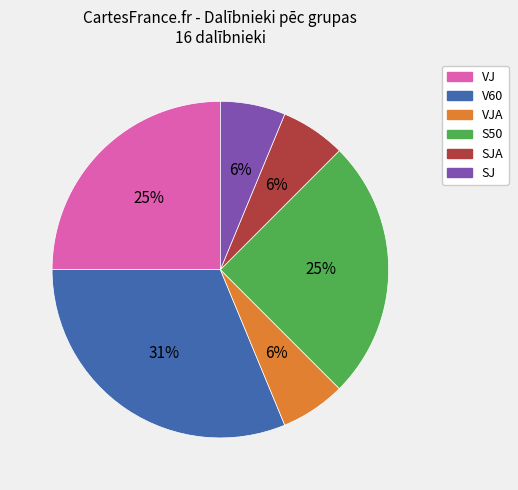

To the nearest percent, what is the average slice percentage?

17%